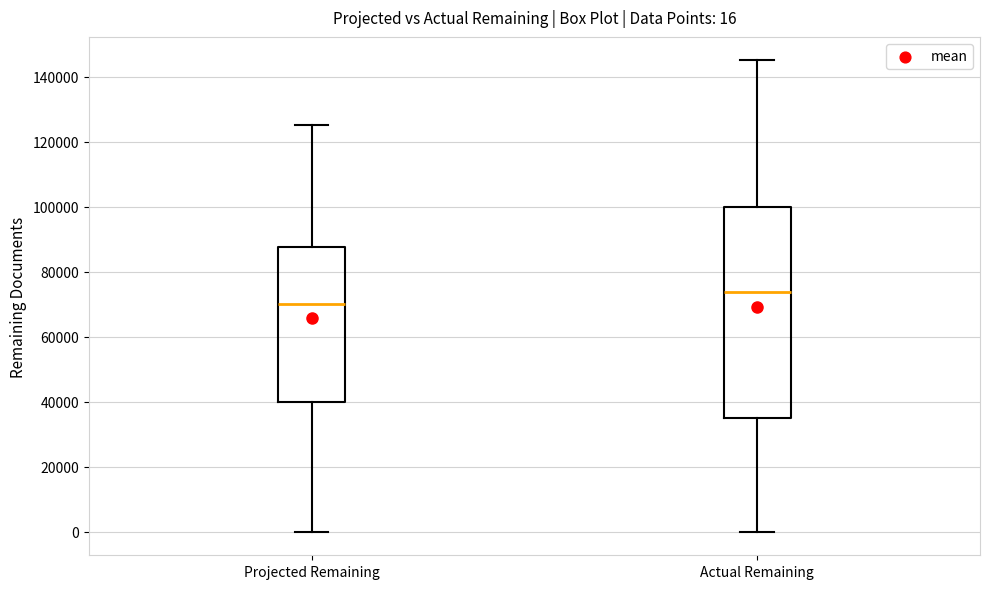

Which box's median line is the highest?

Actual Remaining